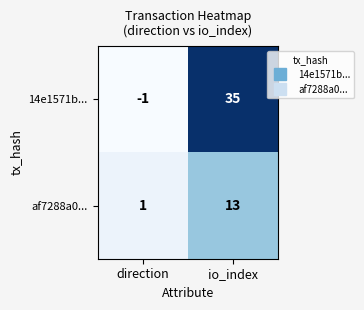

List the series in order of their peak value, lowest first.

af7288a0..., 14e1571b...